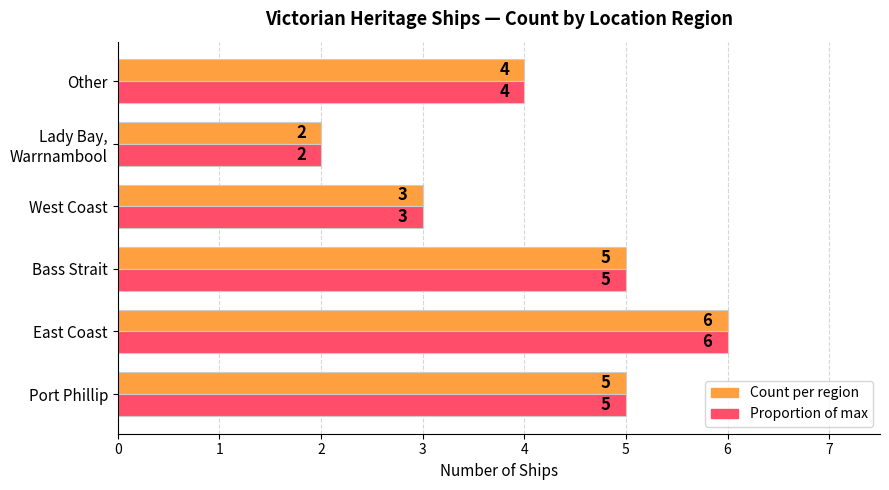

What value does the Count per region series have at Port Phillip?

5